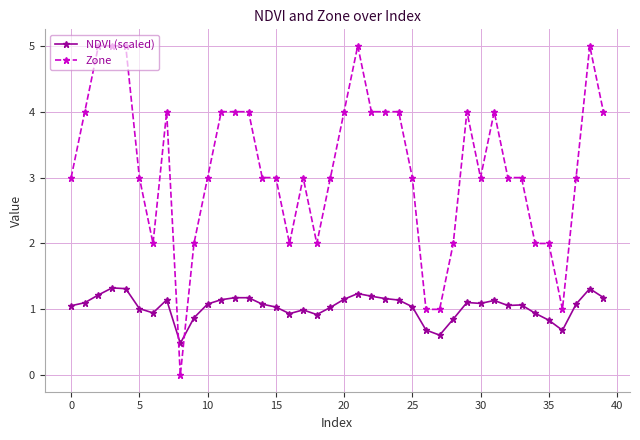

List the series in order of their overall mean, highest first.

Zone, NDVI (scaled)